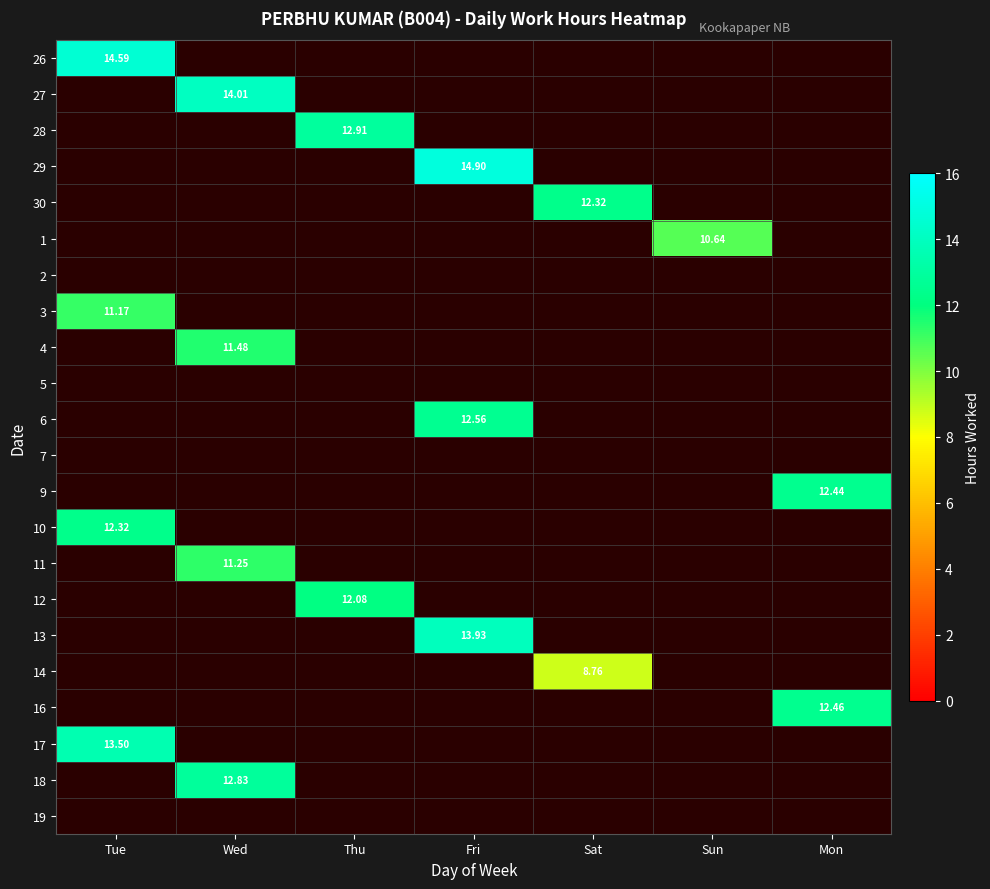

Count the number of categories in the chart.

7